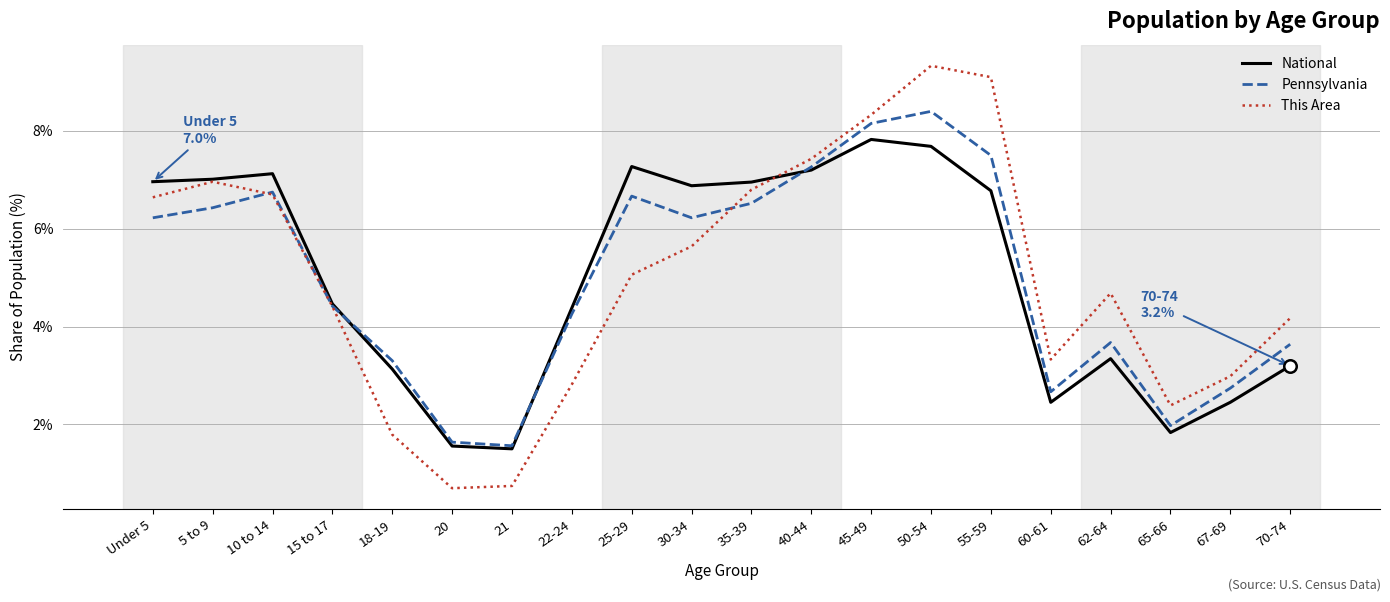

What is the lowest value of the National series?

1.5